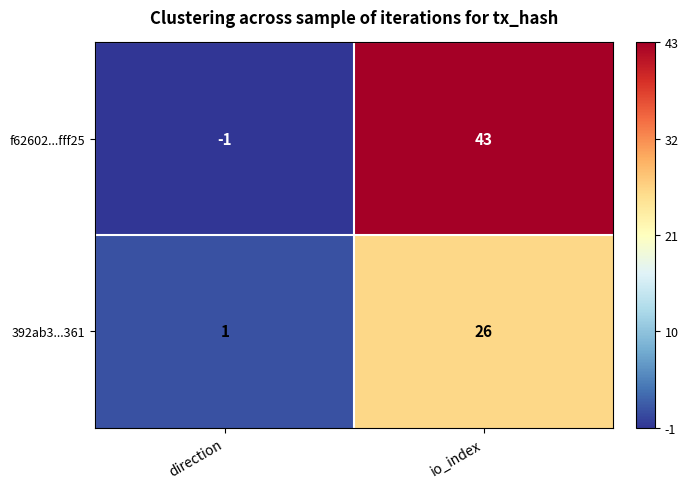

The value of 392ab3...361 at io_index is 26. True or false?

True